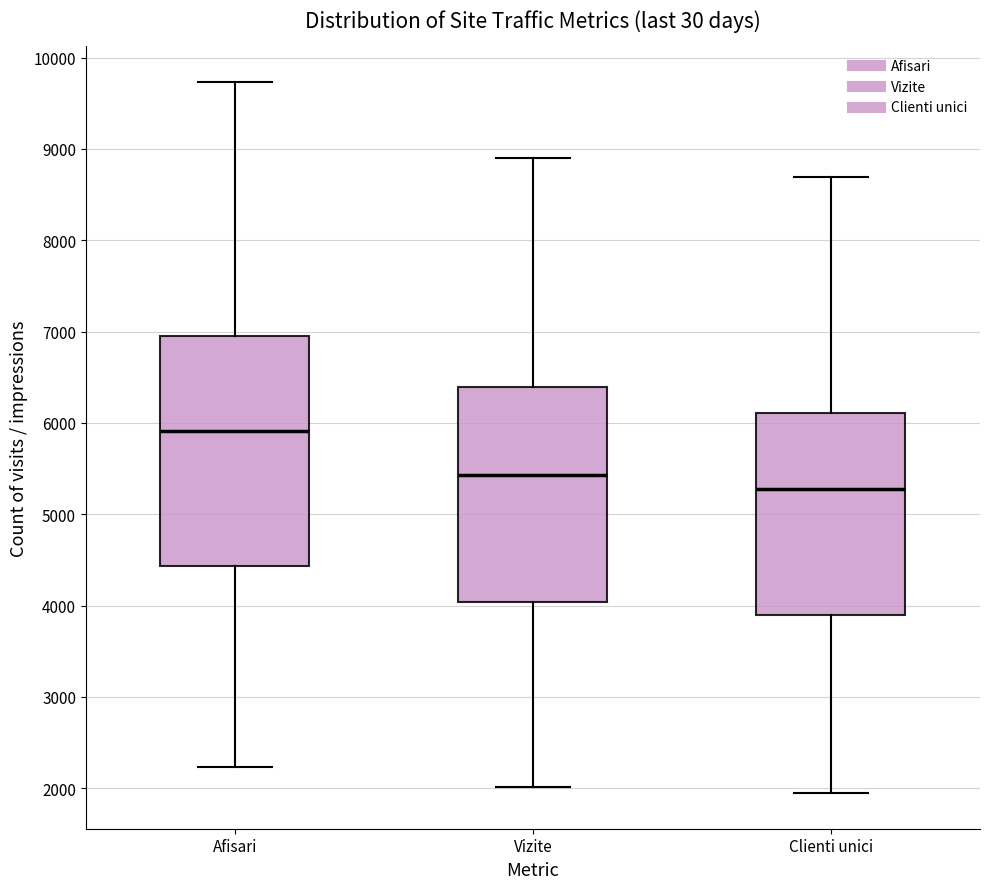

Reading left to right, transcribe this box plot: for each box, give where its median line is, the range the box spans, and where its two whiskers end, as read against the y-axis. The values are not printed on the chart, so give them approximately, as read against the axis.

Afisari: median 5900, box 4400 to 7000, whiskers 2200 to 9700
Vizite: median 5400, box 4000 to 6400, whiskers 2000 to 8900
Clienti unici: median 5300, box 3900 to 6100, whiskers 1900 to 8700